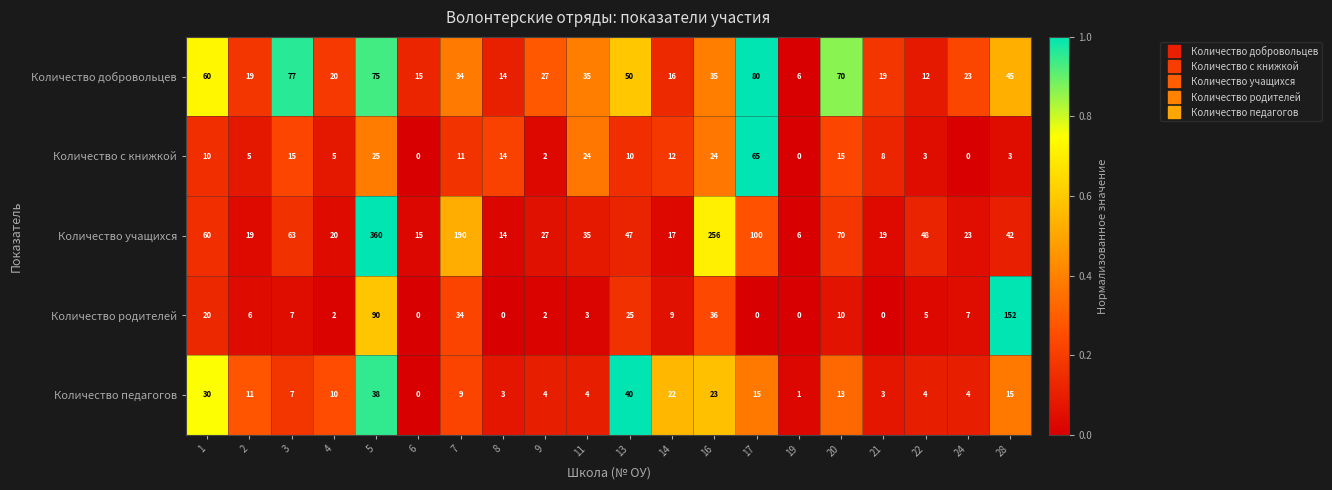

What is the difference between the second highest and second lowest values in the Количество педагогов series?

37